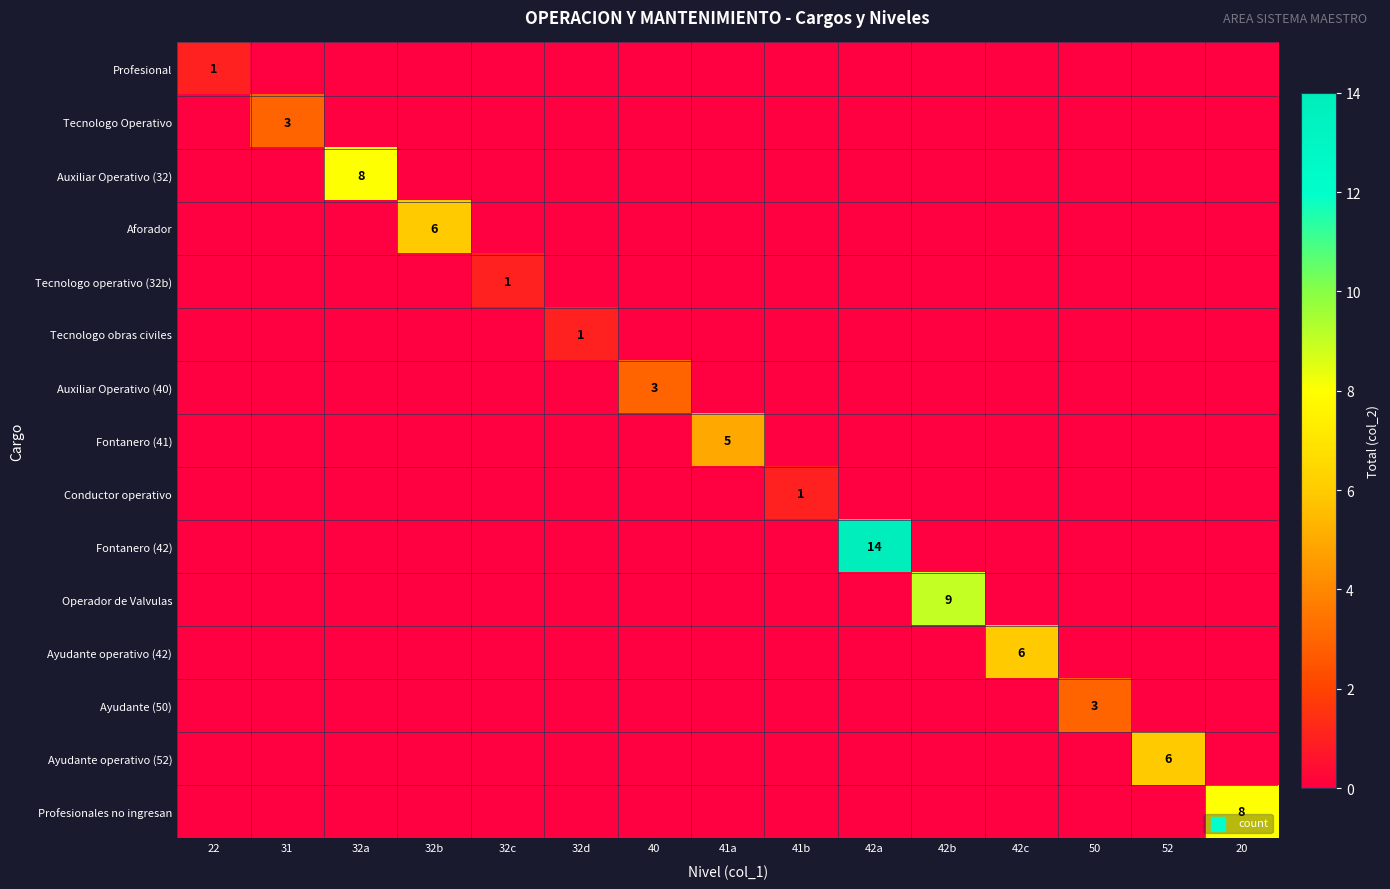

The Fontanero (41) series shows 5 at 41a. True or false?

True